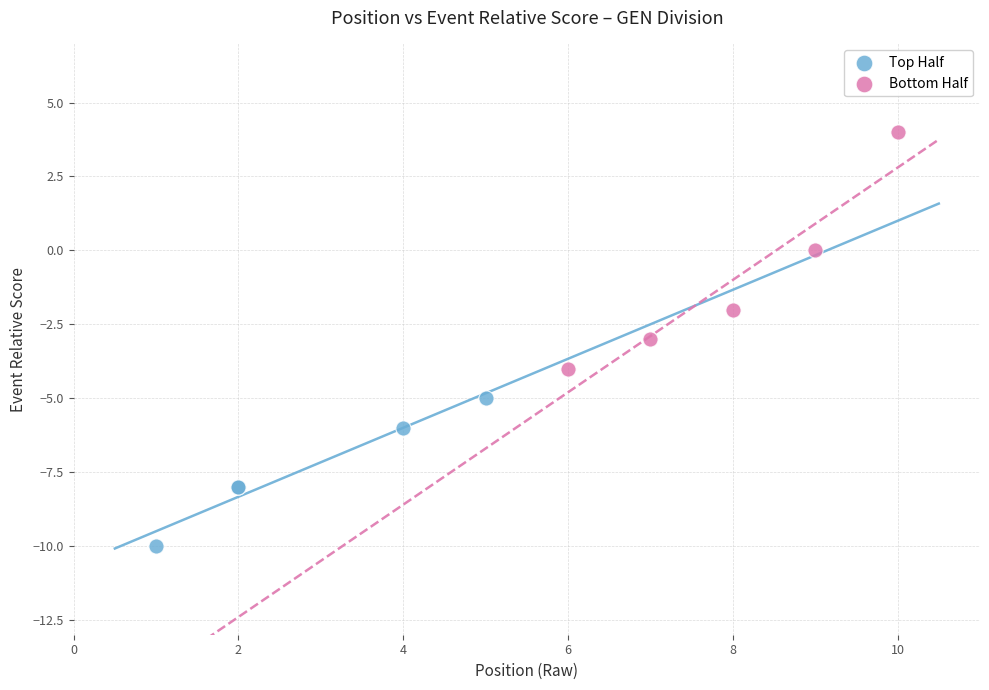

Which series contains the lowest Y value?

Top Half